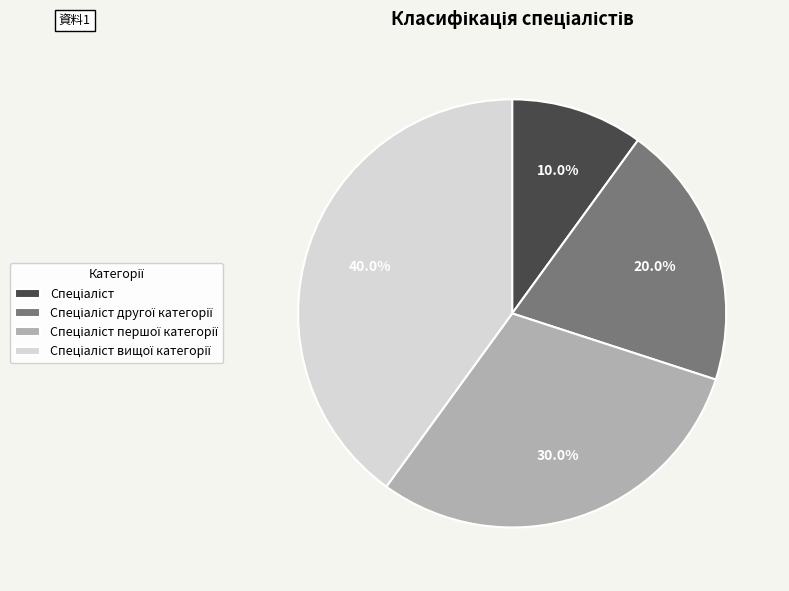

Does any single category account for the majority?

No